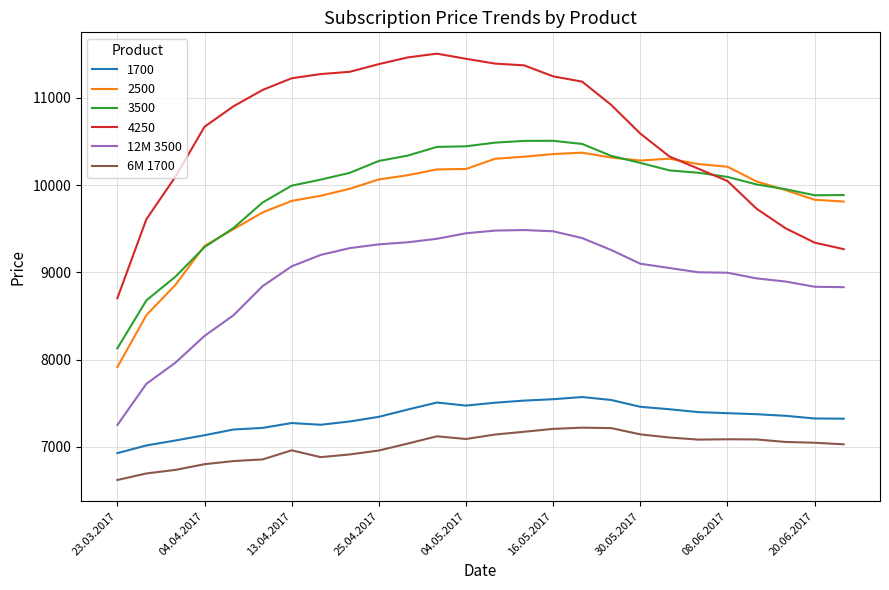

Which series has the largest range (max minus min)?

4250